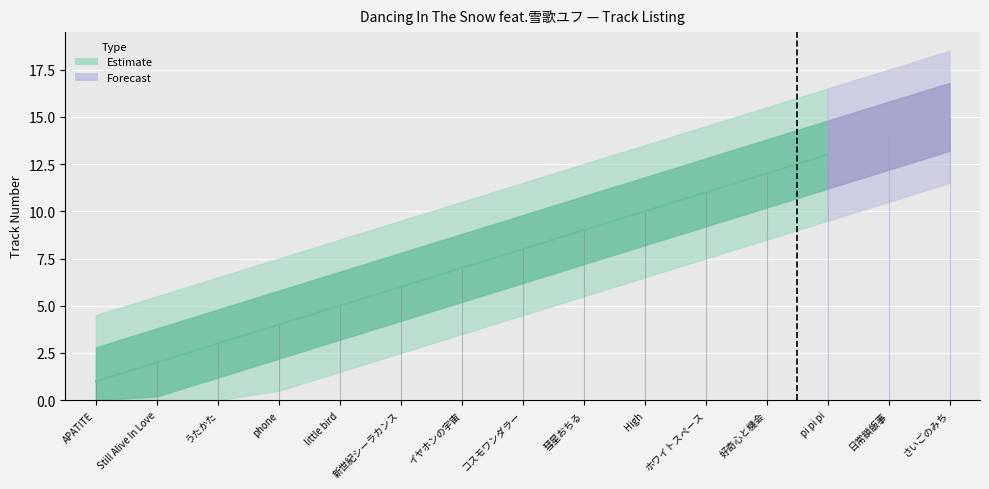

Reading left to right, list all the values displayed in this chart.

1	2	3	4	5	6	7	8	9	10	11	12	13	14	15